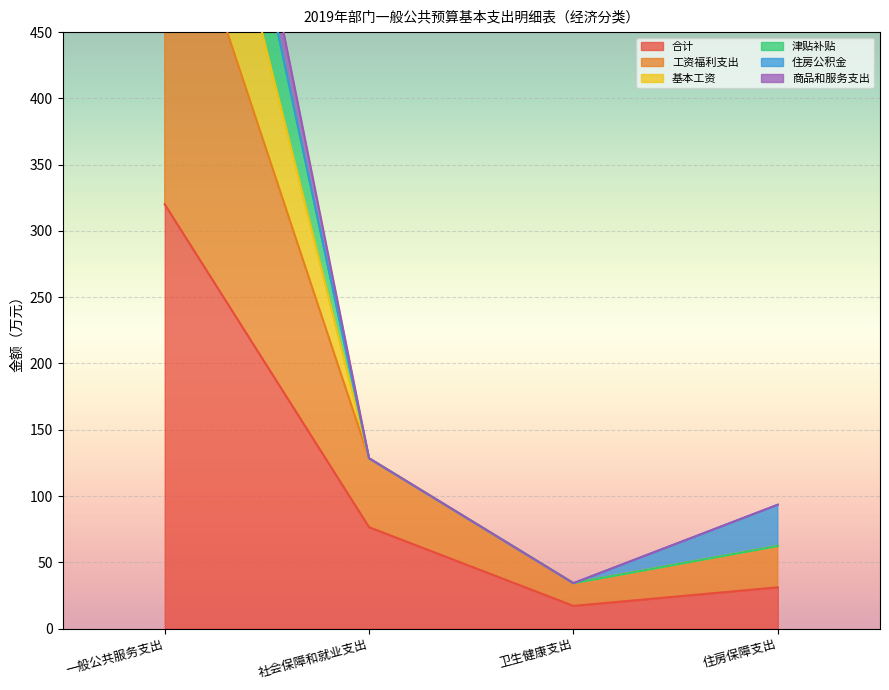

At which label is 合计 closest to 168?

社会保障和就业支出